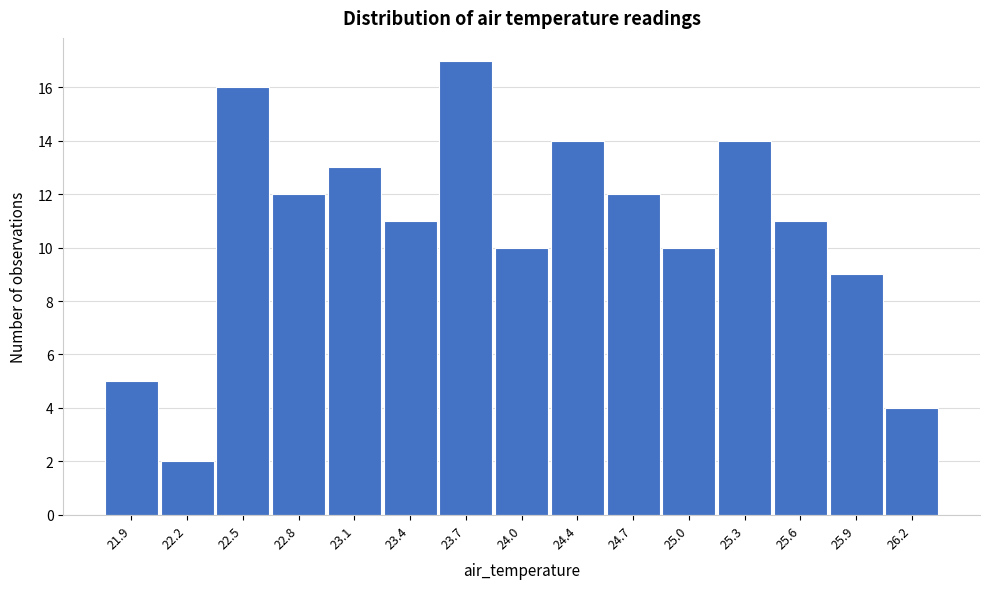

Reading left to right, list all the values displayed in this chart.

21.9=5	22.2=2	22.5=16	22.8=12	23.1=13	23.4=11	23.7=17	24.0=10	24.4=14	24.7=12	25.0=10	25.3=14	25.6=11	25.9=9	26.2=4